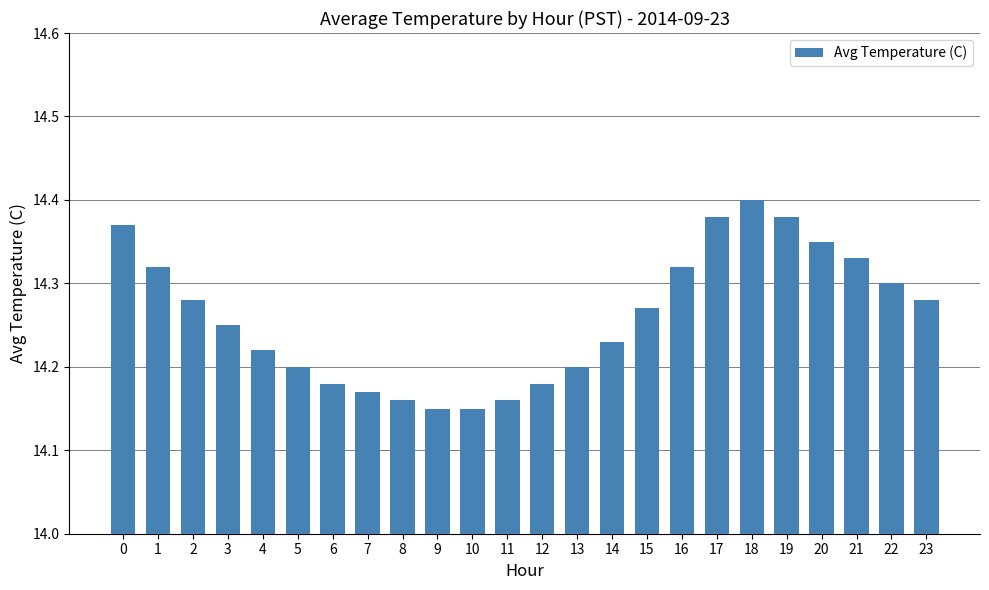

Which category has the highest value across all series?

18